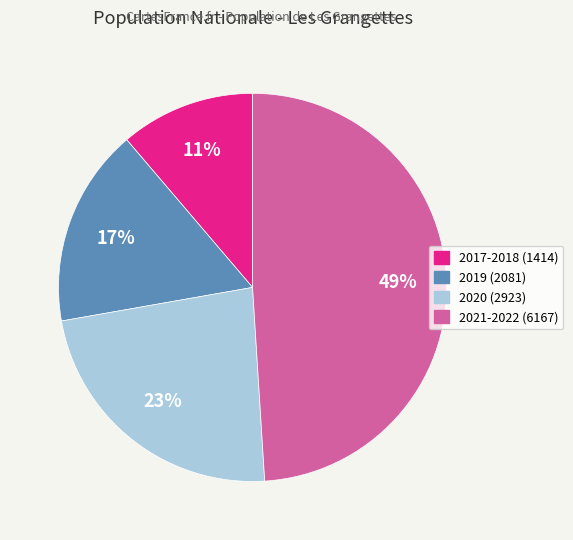

Between 2020 (2923) and 2019 (2081), which is larger?

2020 (2923)